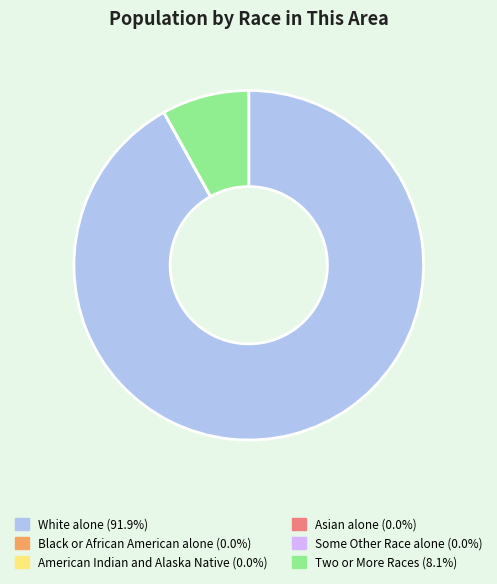

Is there any slice that represents more than half of the pie?

Yes